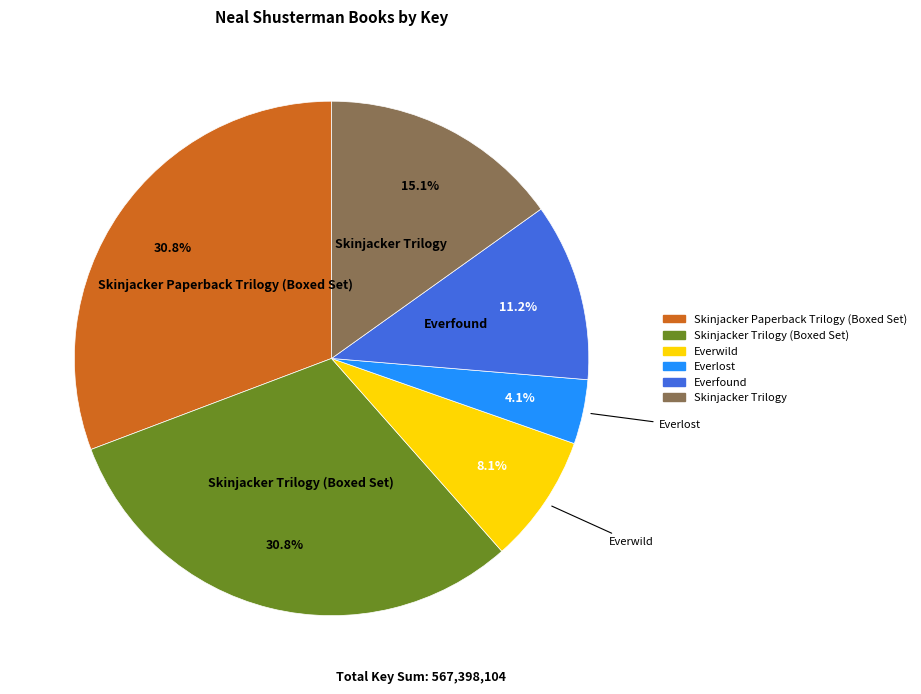

Is there any slice that represents more than half of the pie?

No